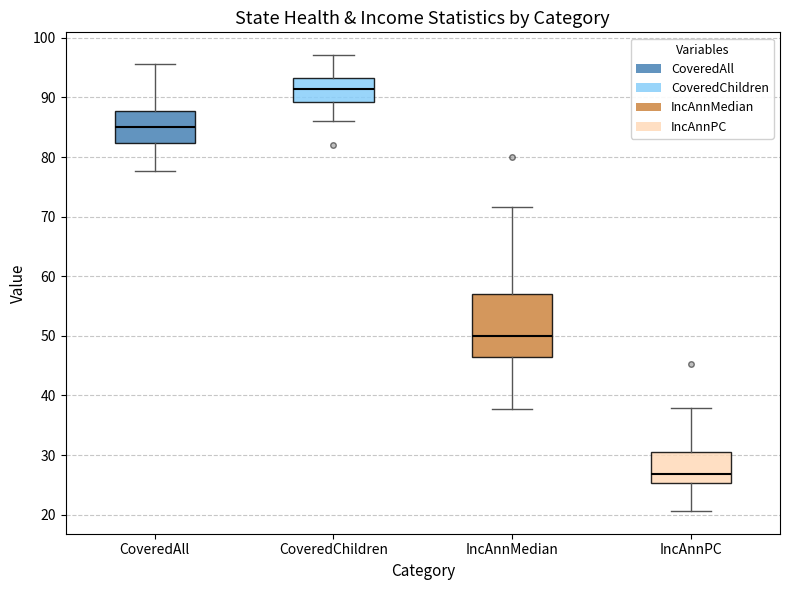

Which box's median line is the highest?

CoveredChildren